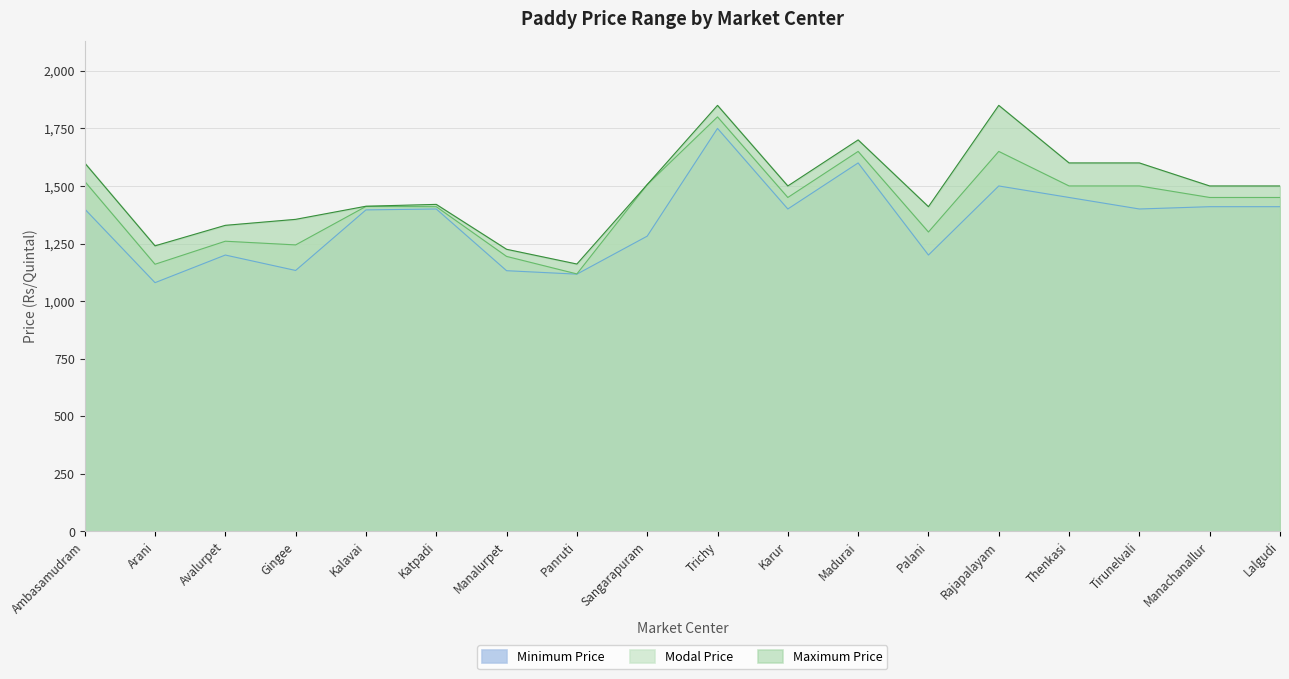

What is the sum of the Modal Price values at Palani and Madurai?

2950